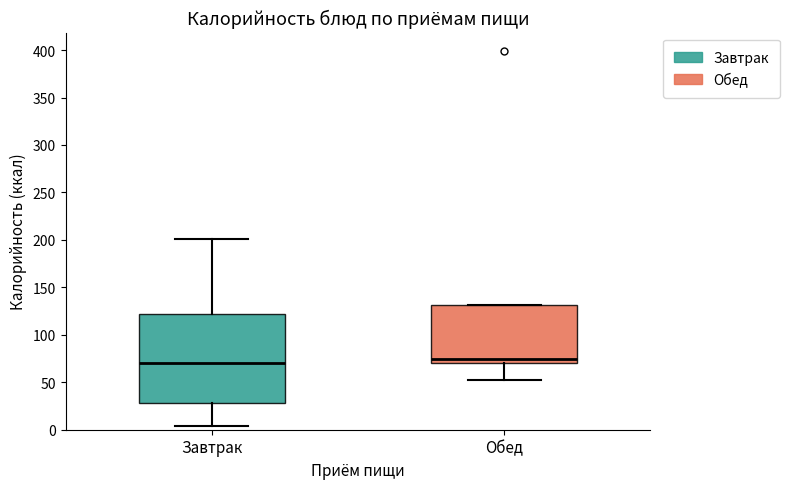

Reading left to right, read every box against the y-axis: the position of its median line, the range the box covers, and the ends of its whiskers. The values are not printed on the chart, so give them approximately, as read against the axis.

Завтрак: median 70, box 30 to 120, whiskers 5 to 200
Обед: median 75, box 70 to 130, whiskers 50 to 130